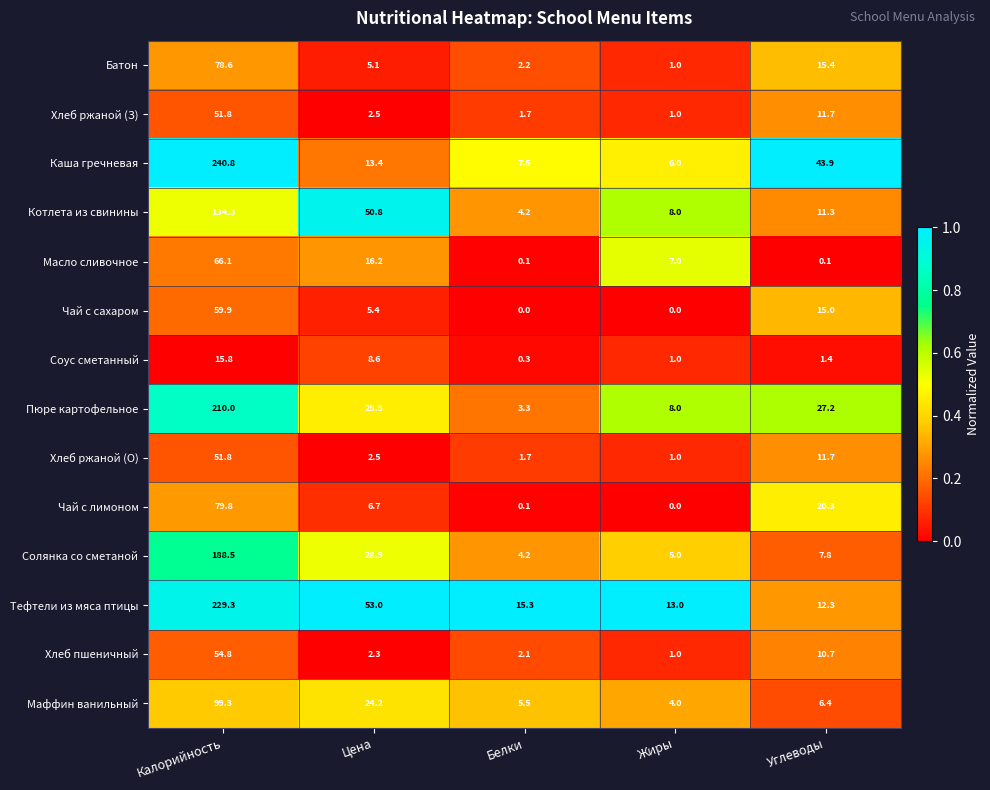

What is the sum of the Хлеб ржаной (З) values at Жиры and Цена?

3.5